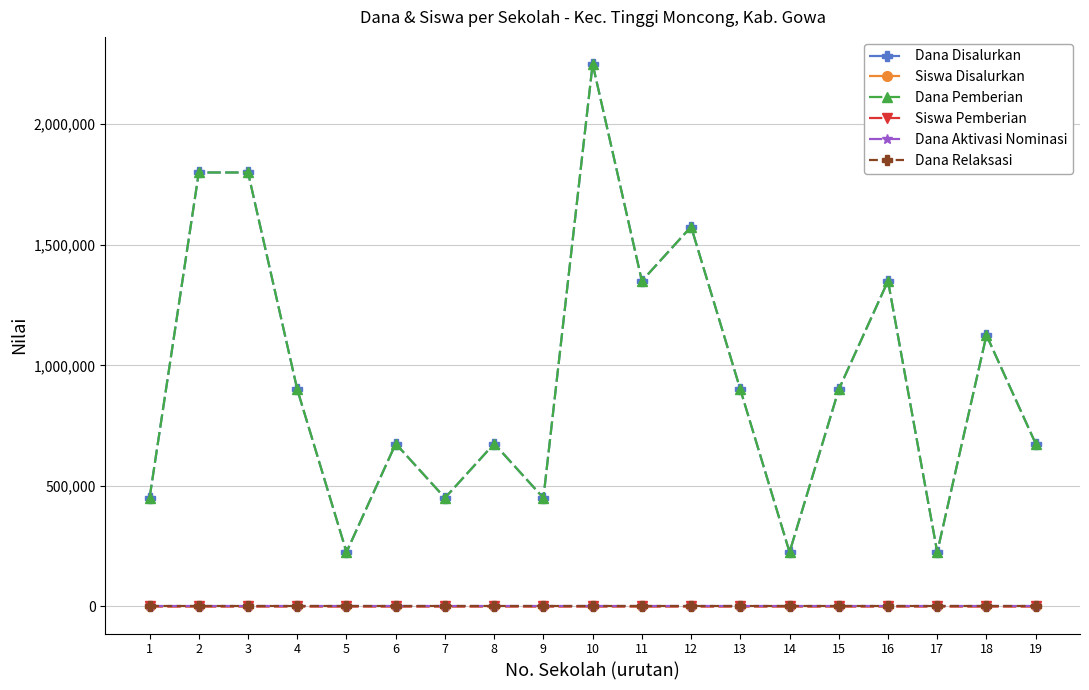

Is this an area chart (filled region under the line)?

No